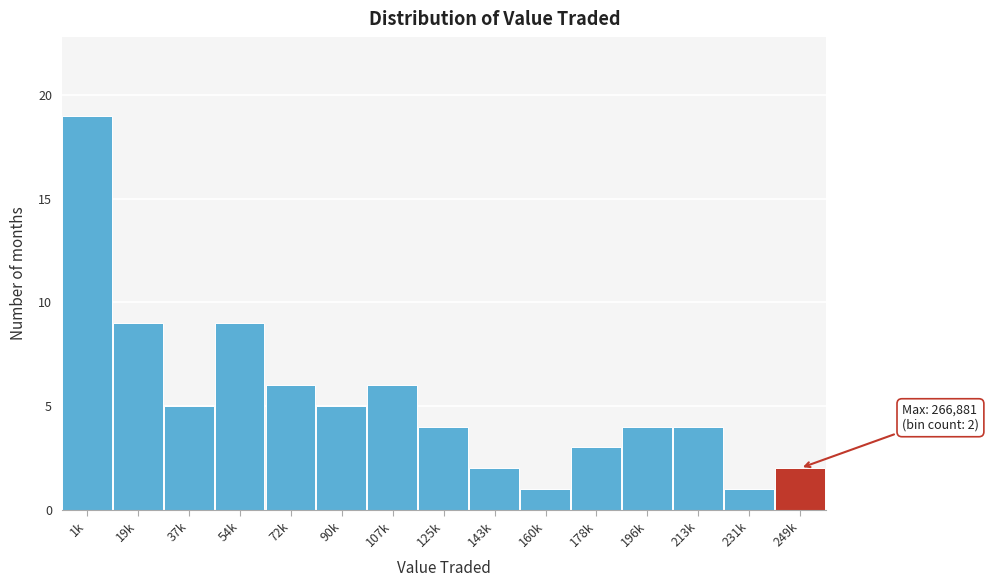

Reading left to right, list all the values displayed in this chart.

1k=19	19k=9	37k=5	54k=9	72k=6	90k=5	107k=6	125k=4	143k=2	160k=1	178k=3	196k=4	213k=4	231k=1	249k=2